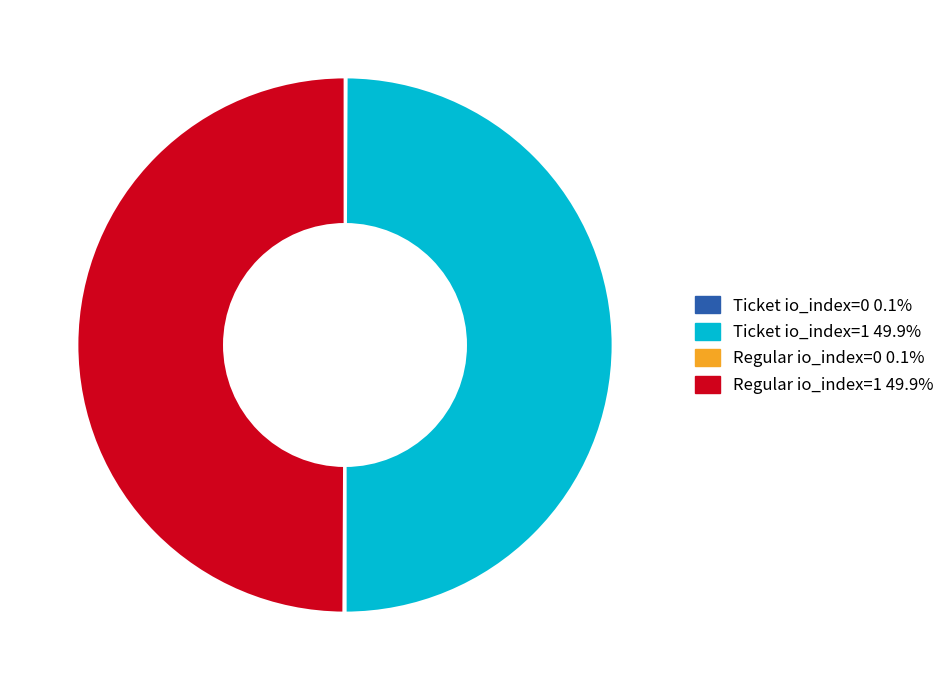

What is the ratio of the value at Ticket io_index=1 to the value at Regular io_index=1?

1.0